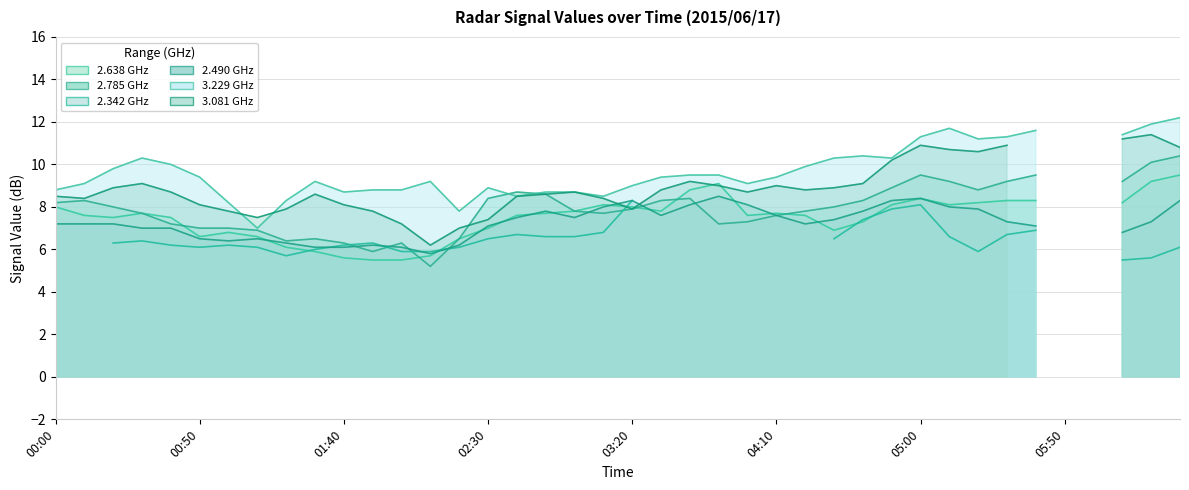

How many lines are shown in the chart?

6